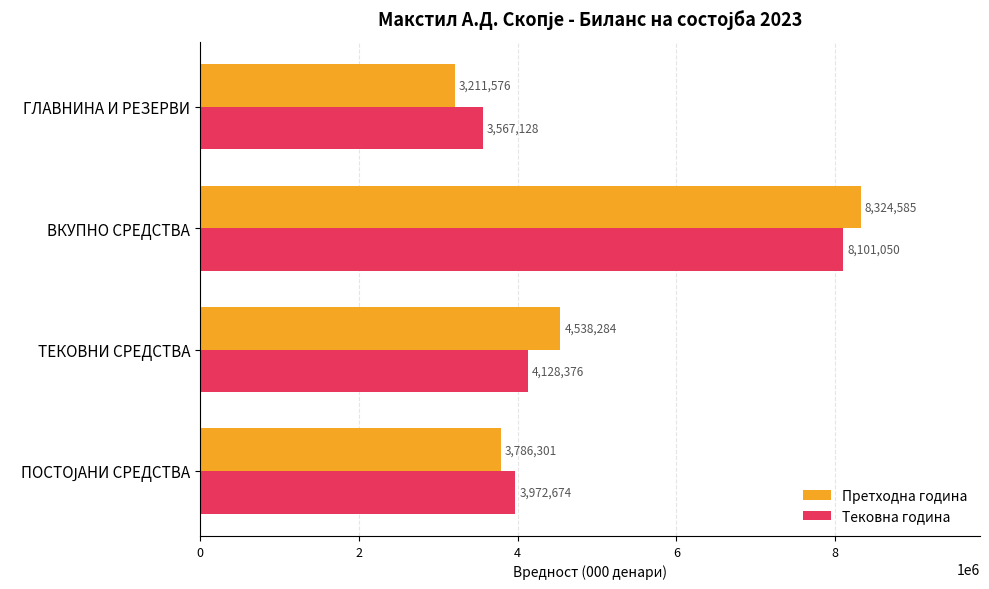

Where is Тековна година nearest to the value 5834089?

ТЕКОВНИ СРЕДСТВА